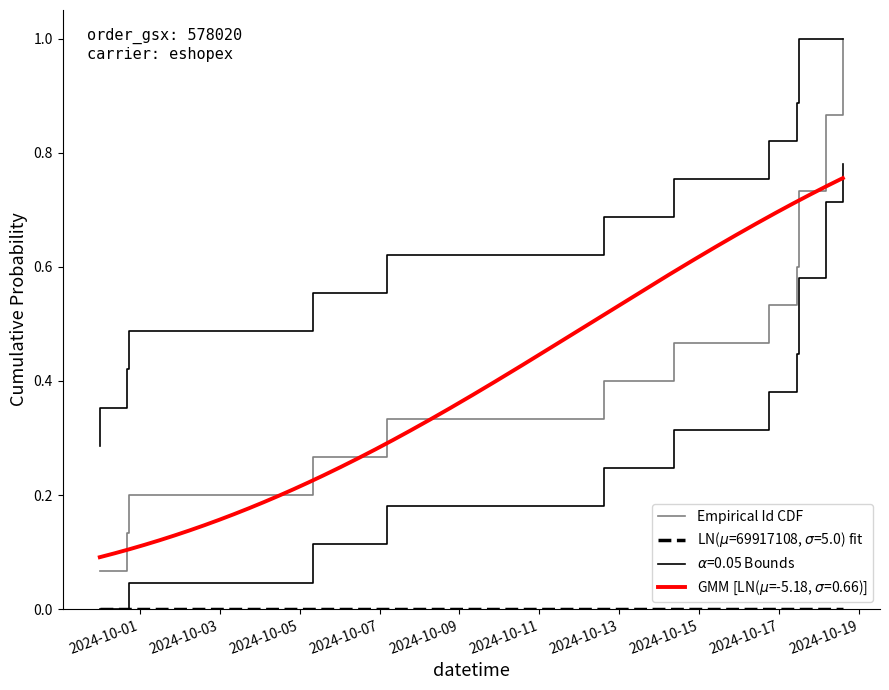

What is the difference between the maximum and minimum values?

0.9